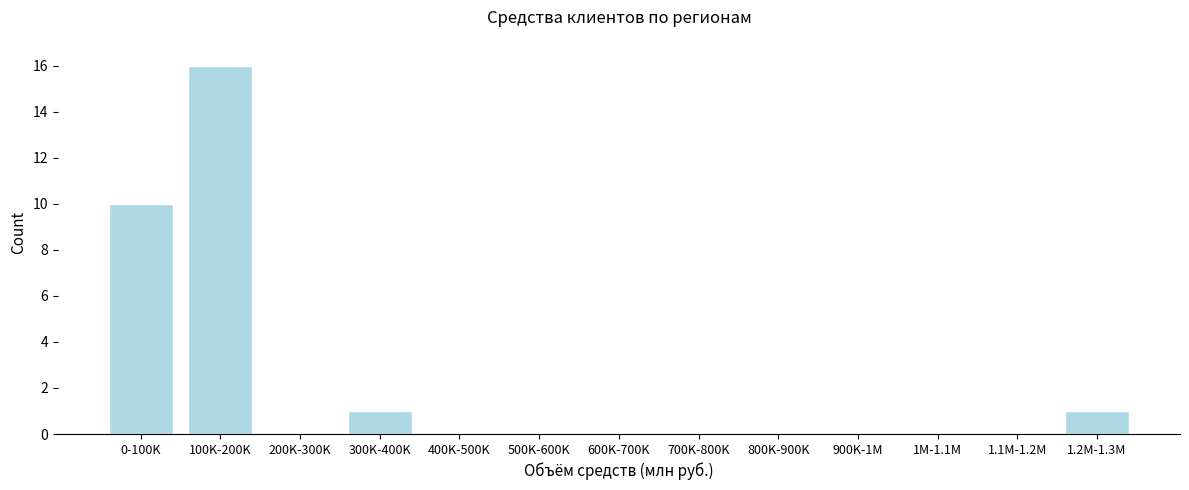

Reading right to left, extract all data points from this chart.

1.2M-1.3M=1	1.1M-1.2M=0	1M-1.1M=0	900K-1M=0	800K-900K=0	700K-800K=0	600K-700K=0	500K-600K=0	400K-500K=0	300K-400K=1	200K-300K=0	100K-200K=16	0-100K=10